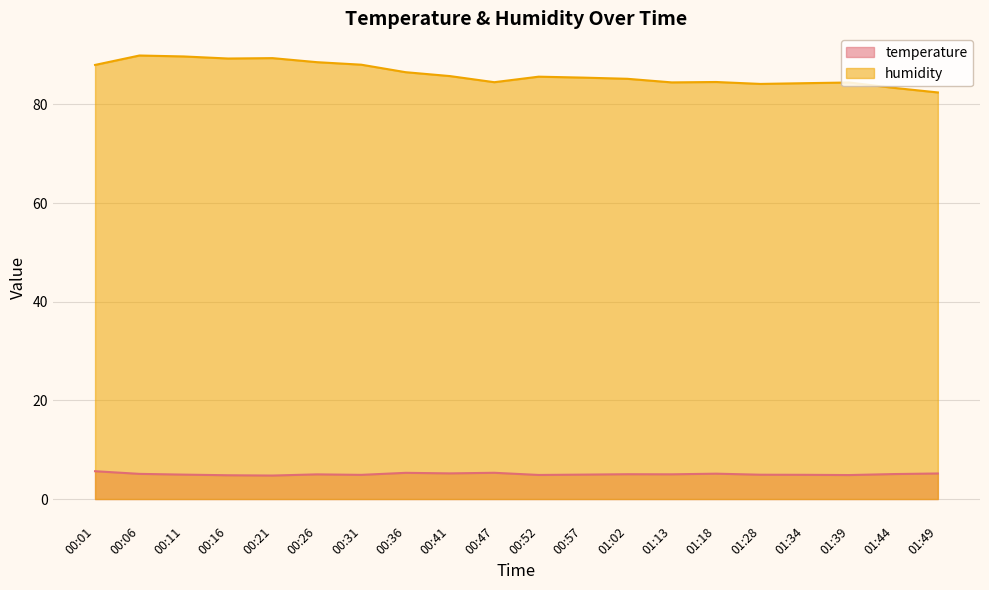

At which category is the sum across all series the highest?

00:06